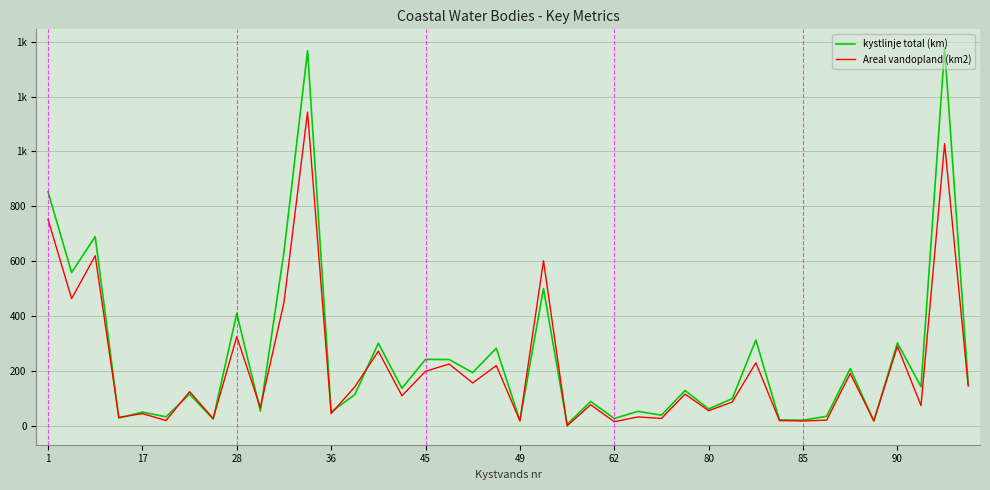

True or false: Areal vandopland (km2) and kystlinje total (km) cross at least once.

True